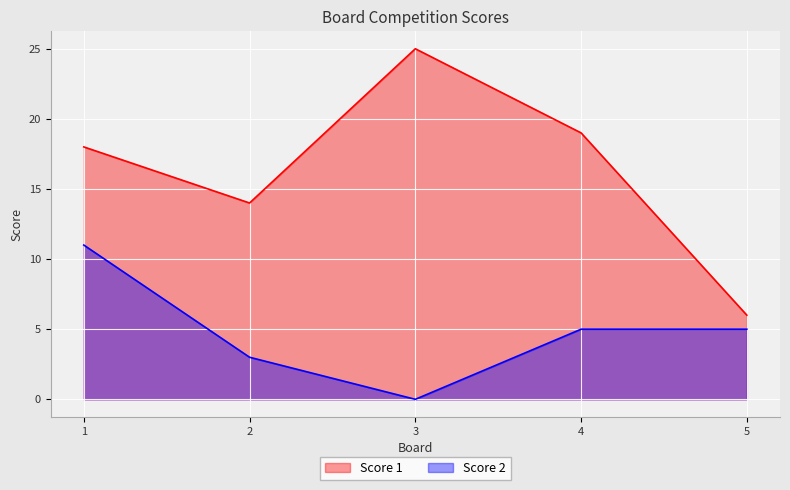

List the labels in order of Score 1 value, smallest first.

5, 2, 1, 4, 3